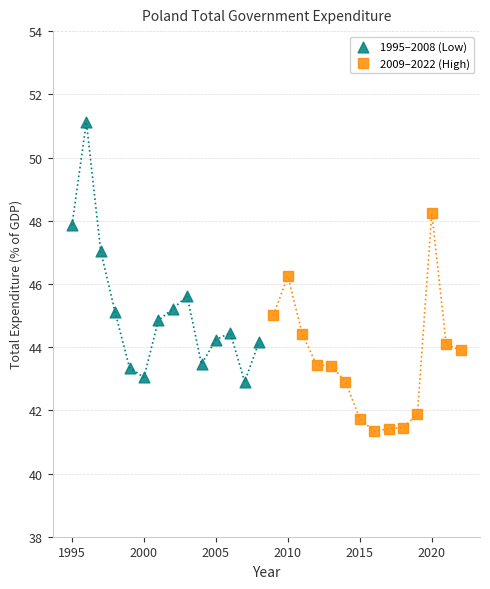

Which series has the largest Y range (max minus min)?

1995–2008 (Low)